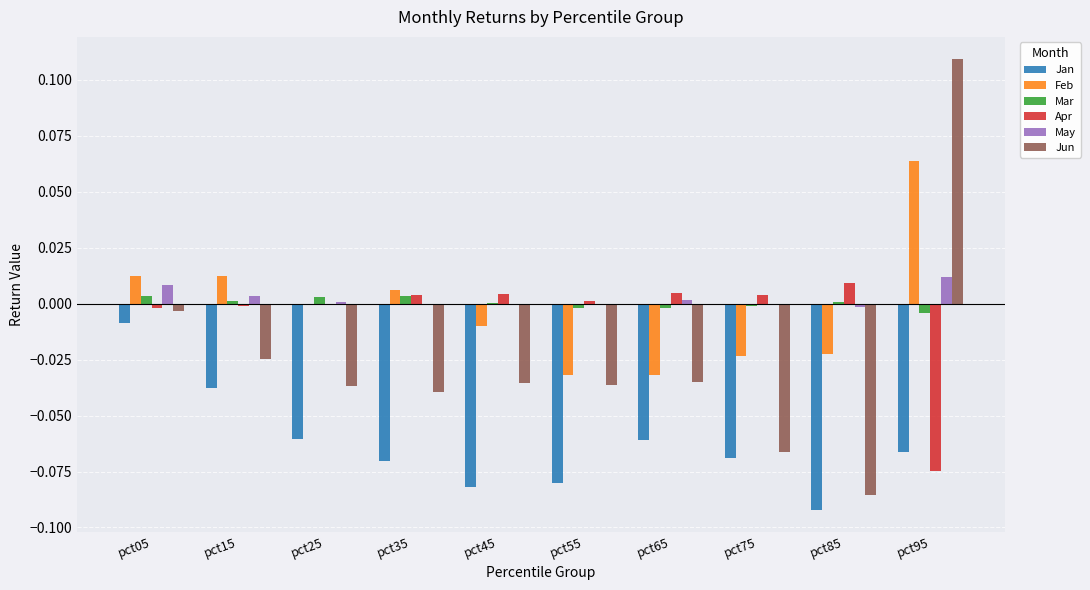

Which label corresponds to the largest value in the chart?

pct95